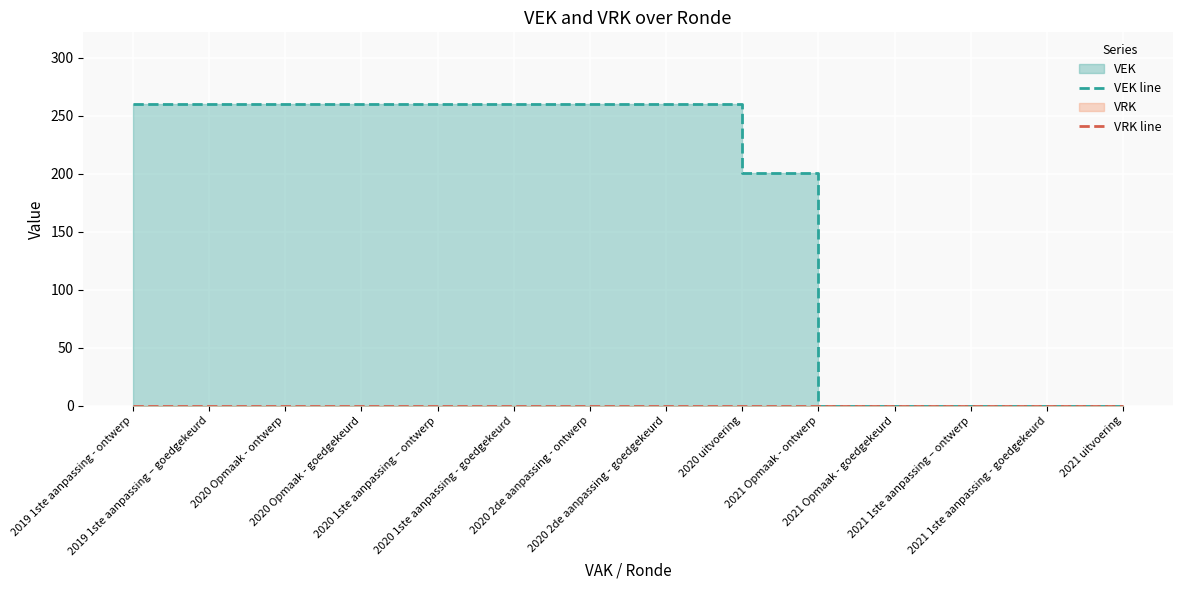

Count the number of categories in the chart.

14